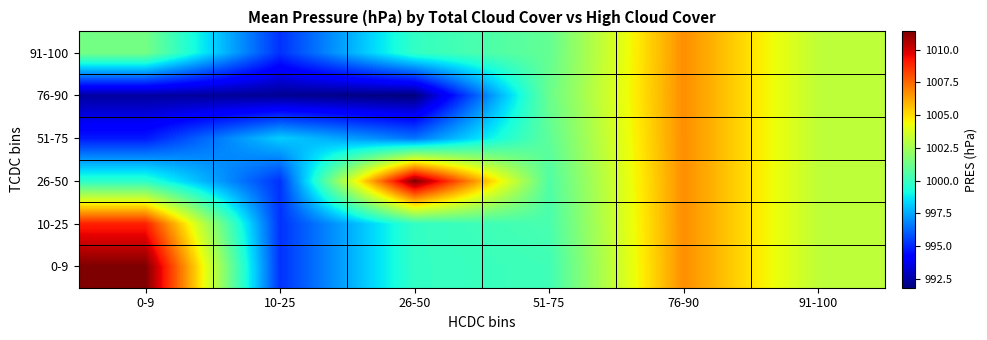

Reading left to right, extract all data points from this chart.

0-9: 0-9=1011.4	10-25=995.2	26-50=999.9	51-75=1000.2	76-90=1006.7	91-100=1003.2
10-25: 0-9=1009.0	10-25=995.2	26-50=999.9	51-75=1000.4	76-90=1006.7	91-100=1003.2
26-50: 0-9=999.7	10-25=995.2	26-50=1011.4	51-75=1000.6	76-90=1006.7	91-100=1003.2
51-75: 0-9=994.7	10-25=998.2	26-50=996.5	51-75=1000.9	76-90=1006.7	91-100=1003.2
76-90: 0-9=992.4	10-25=992.2	26-50=991.8	51-75=1001.2	76-90=1006.7	91-100=1003.2
91-100: 0-9=1001.4	10-25=995.2	26-50=999.9	51-75=1001.0	76-90=1006.7	91-100=1003.2